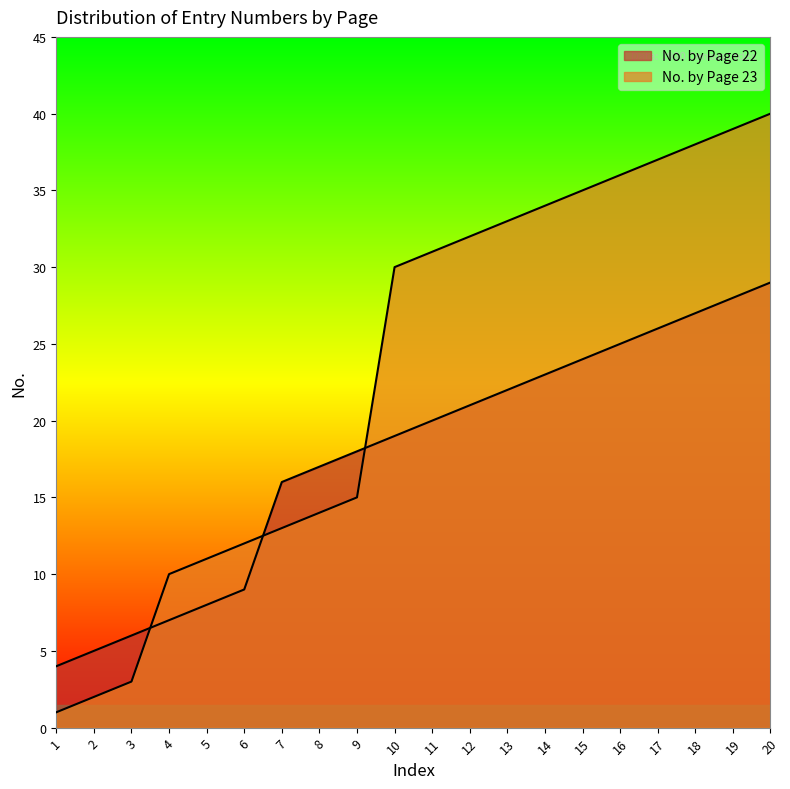

Reading right to left, transcribe all the data shown in this chart.

No. by Page 22: 20=29	19=28	18=27	17=26	16=25	15=24	14=23	13=22	12=21	11=20	10=19	9=18	8=17	7=16	6=9	5=8	4=7	3=6	2=5	1=4
No. by Page 23: 20=40	19=39	18=38	17=37	16=36	15=35	14=34	13=33	12=32	11=31	10=30	9=15	8=14	7=13	6=12	5=11	4=10	3=3	2=2	1=1